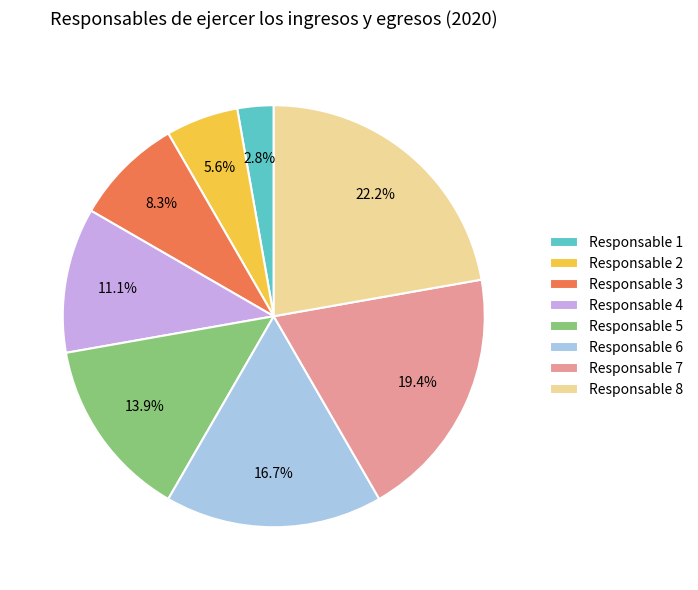

To the nearest percent, what is the combined percentage of Responsable 5 and Responsable 1?

17%